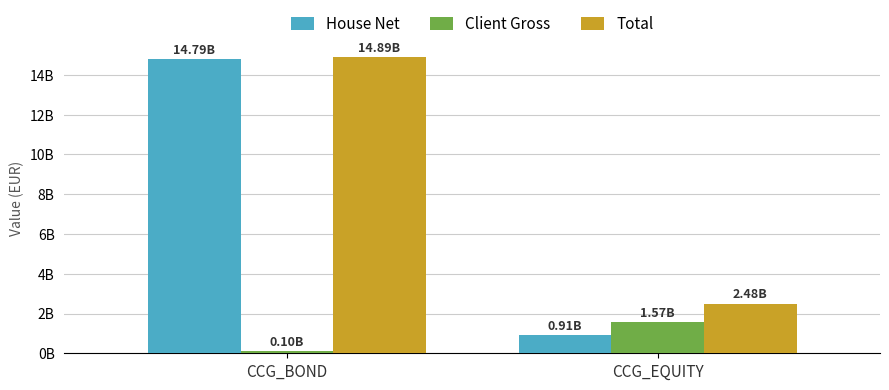

What is the label of the 2nd bar from the left?

CCG_EQUITY